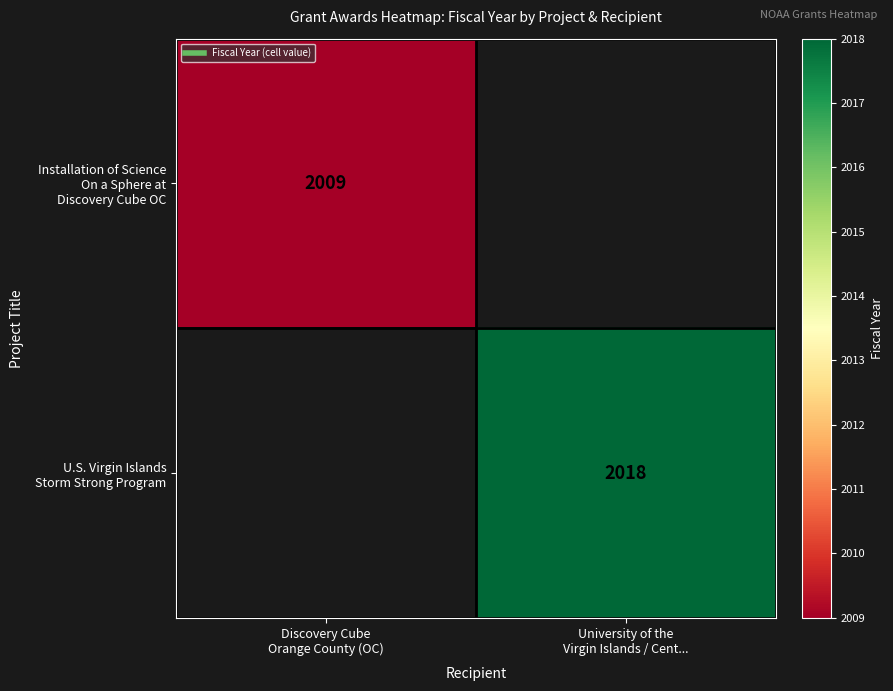

How many distinct data groups are displayed?

2